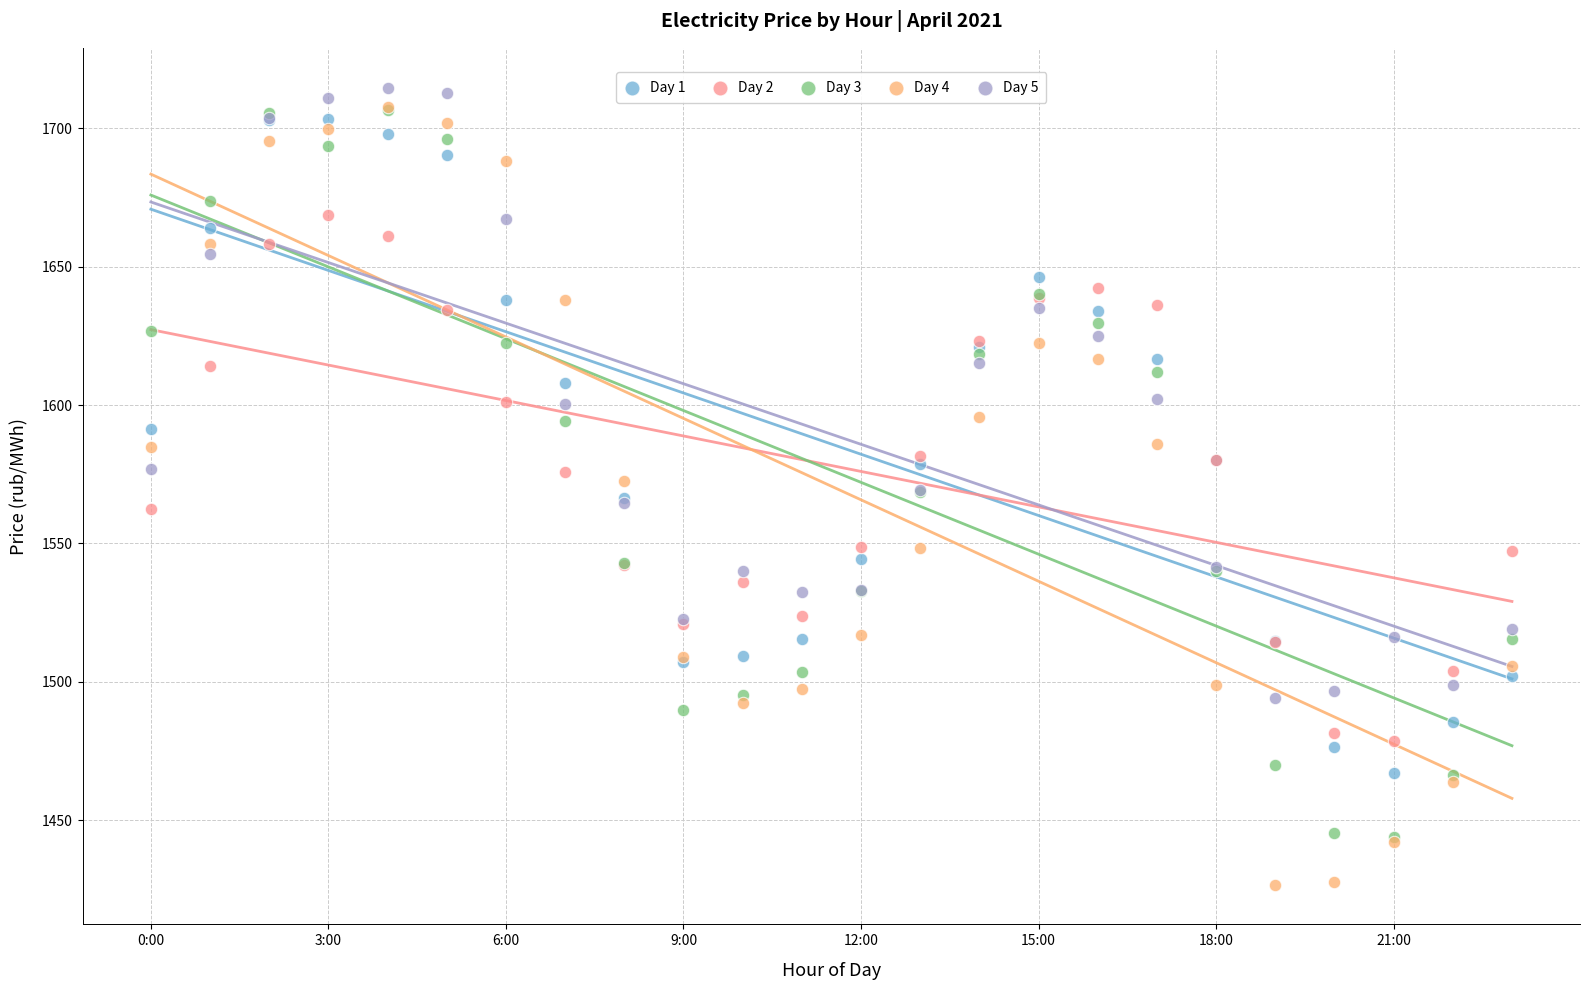

What are all the series names shown in the legend?

Day 1, Day 2, Day 3, Day 4, Day 5